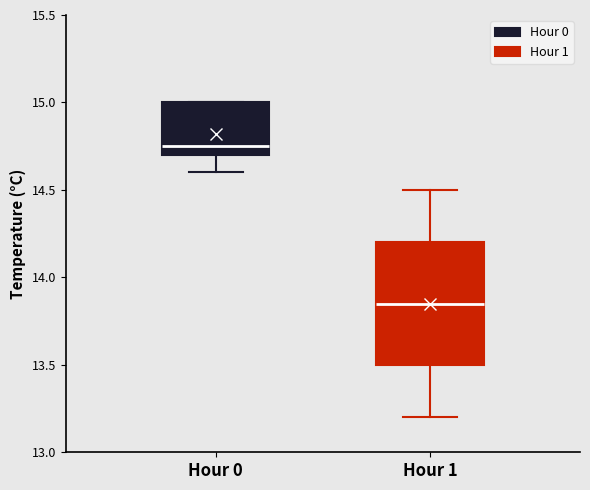

Reading left to right, read every box against the y-axis: the position of its median line, the range the box covers, and the ends of its whiskers. The values are not printed on the chart, so give them approximately, as read against the axis.

Hour 0: median 14.75, box 14.70 to 15.00, whiskers 14.60 to 15.00
Hour 1: median 13.85, box 13.50 to 14.20, whiskers 13.20 to 14.50